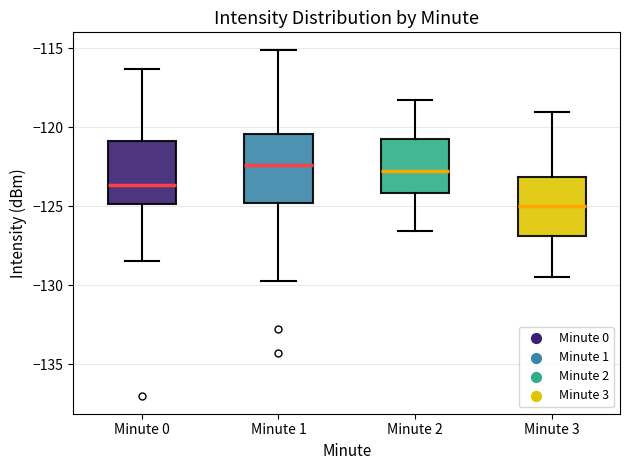

Where is the upper edge of the box for Minute 0 on the y-axis? The values are not printed on the chart, so give them approximately, as read against the axis.

-121.0